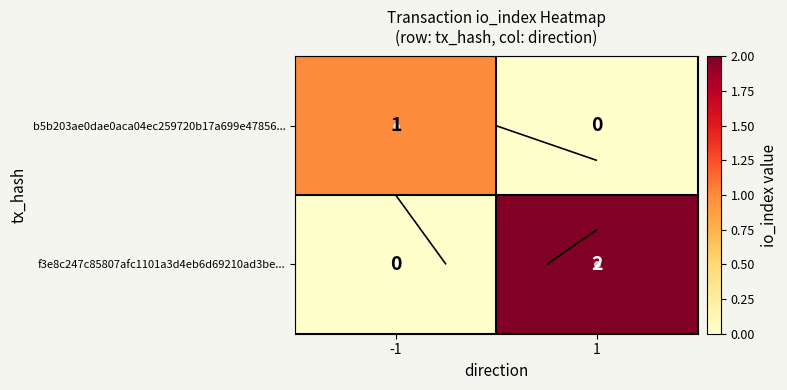

What is the spread (max minus min) of values at 1?

2